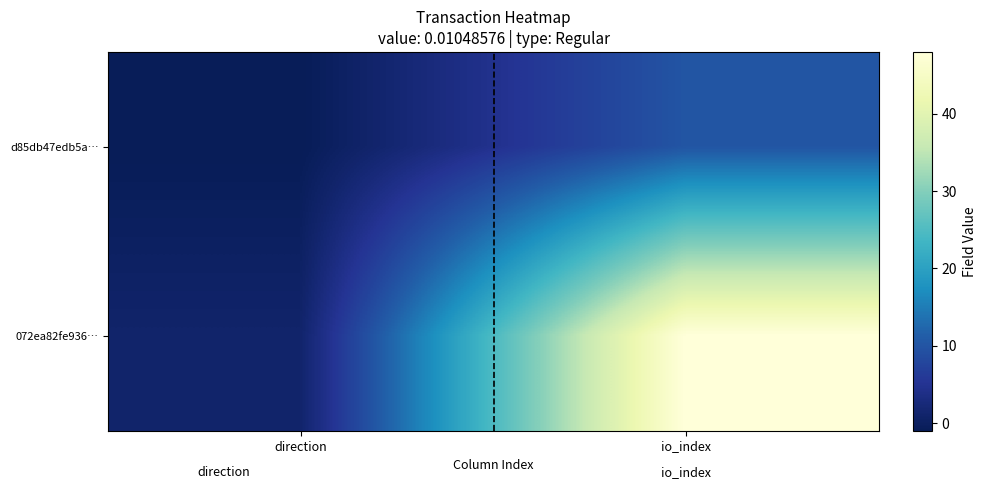

How many categories are shown in the chart?

2